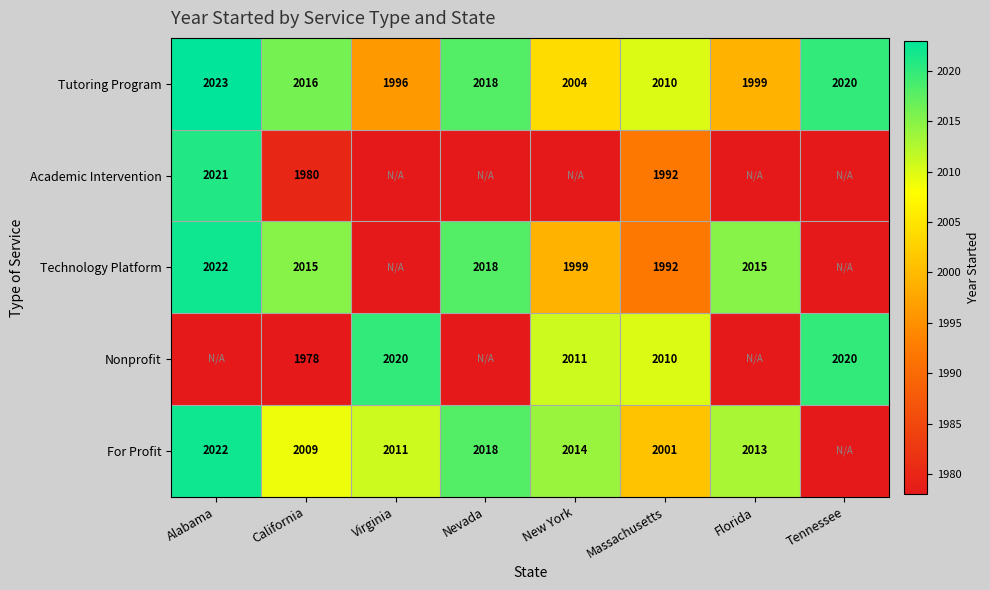

What value does the Tutoring Program series have at Alabama, to the nearest 10?

2020